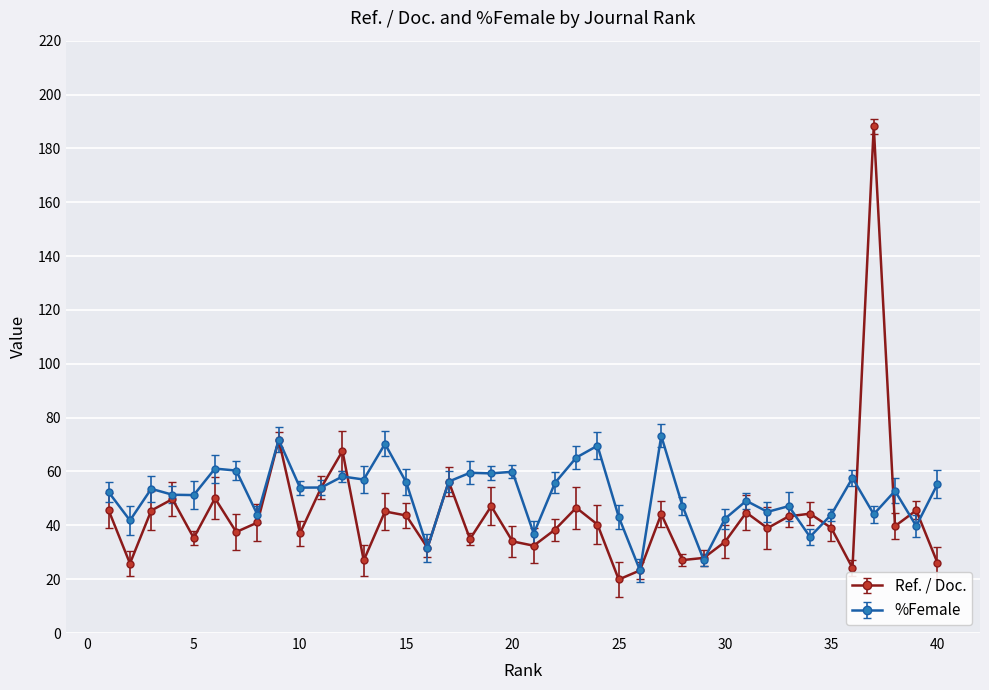

What is the maximum value shown in the chart?

188.2